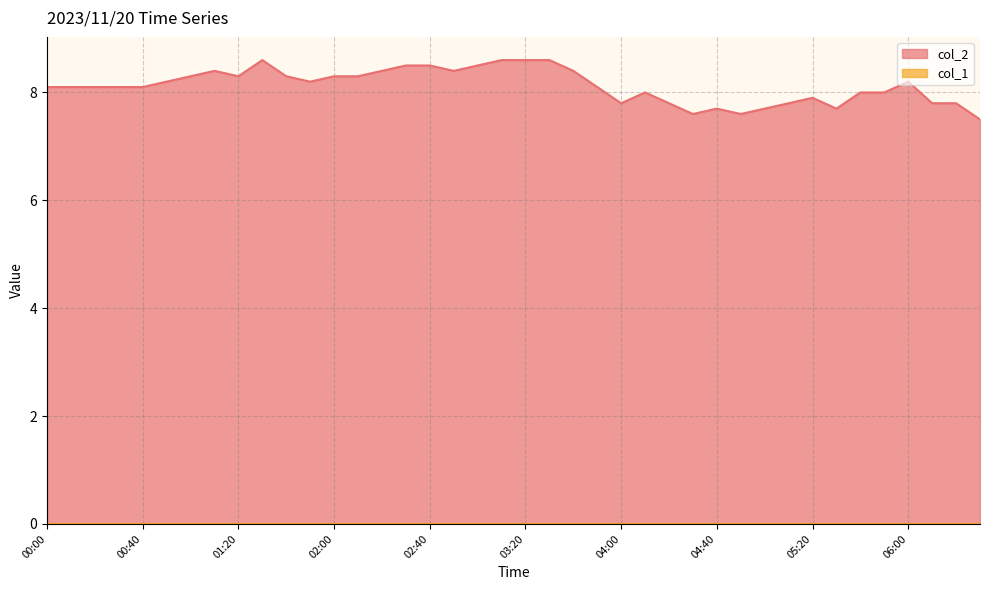

True or false: the data shows 8.1 at 00:40.

True